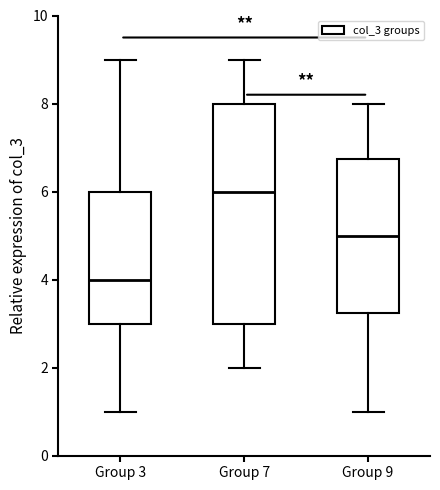

Which box has the highest median line?

Group 7